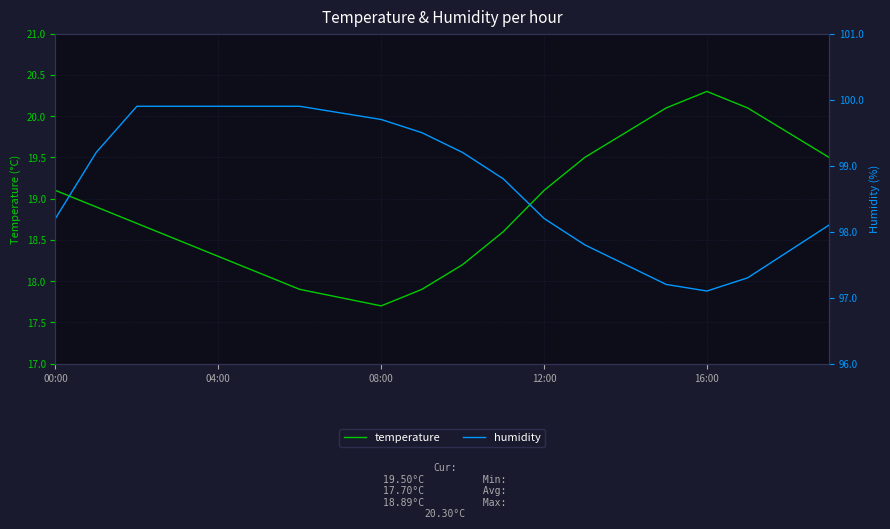

Rank the series by their maximum value, from lowest to highest.

temperature, humidity